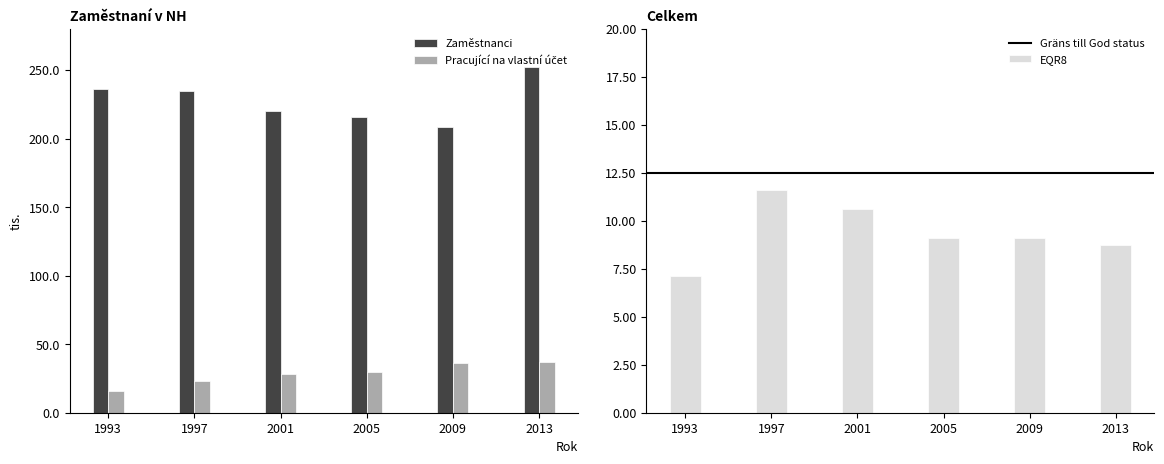

What is the maximum value for Zaměstnanci?

252.4